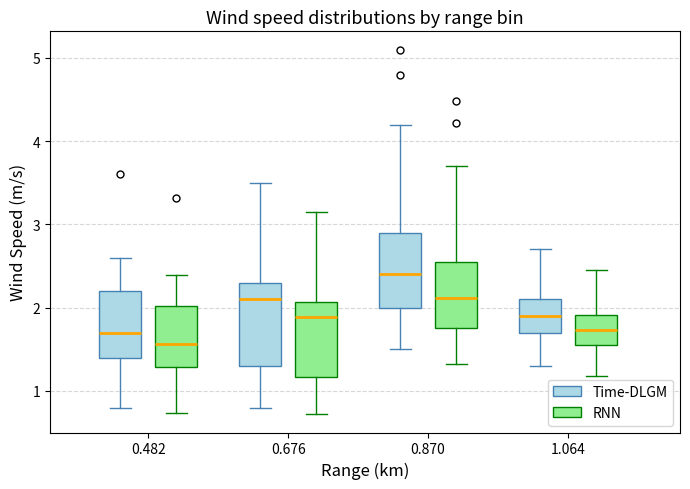

Where does the median line of the box for 0.870 (Time-DLGM) sit on the y-axis? The values are not printed on the chart, so give them approximately, as read against the axis.

2.4